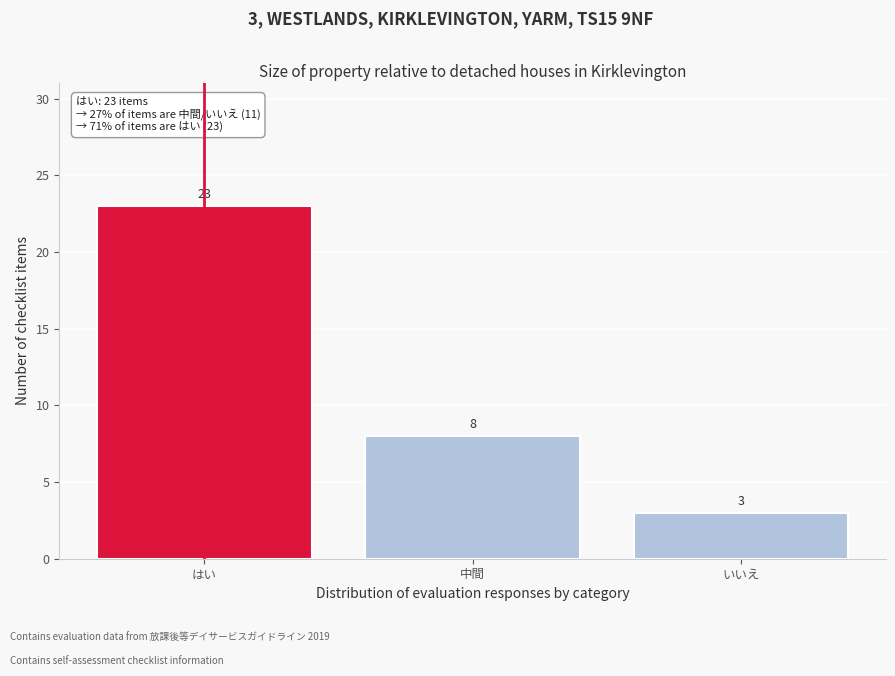

Reading right to left, what are all the values shown in this chart?

いいえ=3	中間=8	はい=23